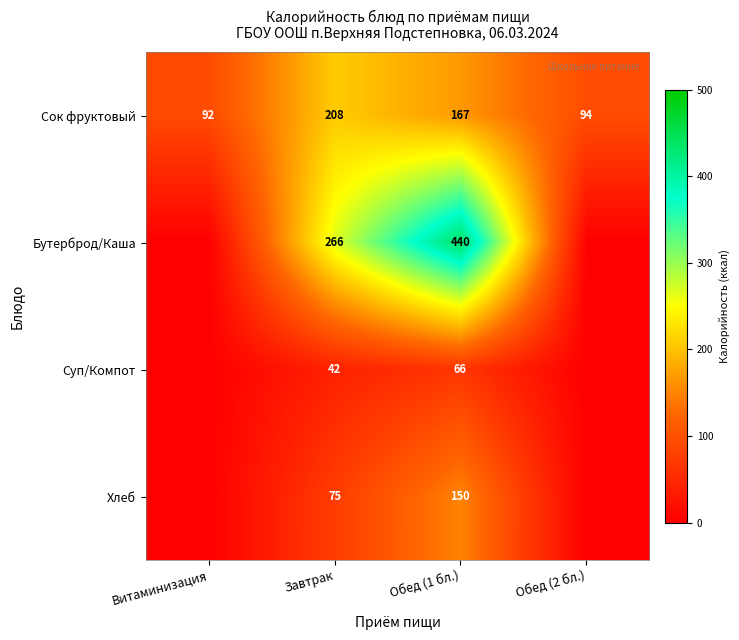

What is the spread (max minus min) of values at Обед (1 бл.)?

374